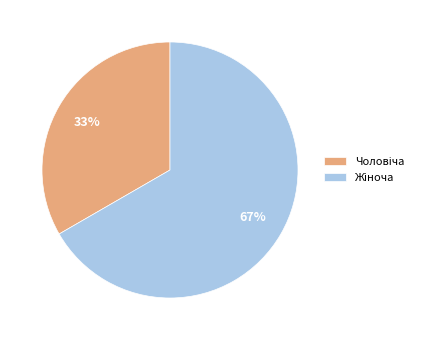

To the nearest percent, what is the average slice percentage?

50%